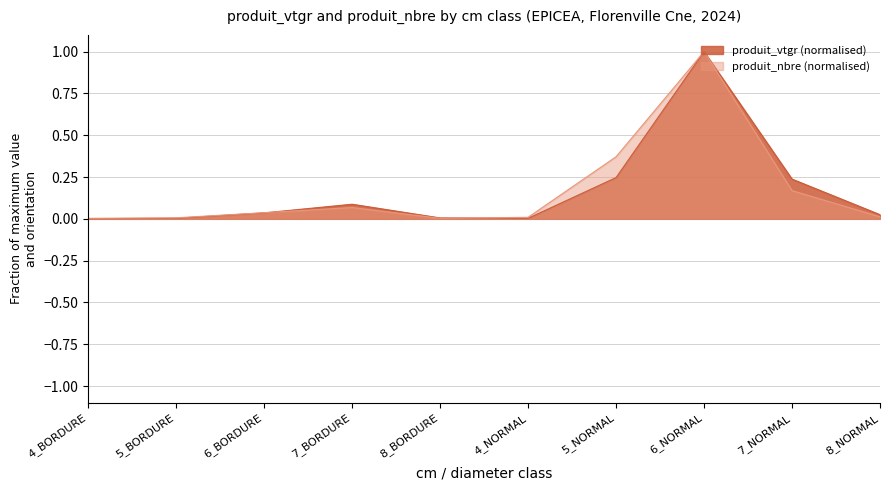

What is the value of the produit_vtgr point at the 8th from the left?

1.0